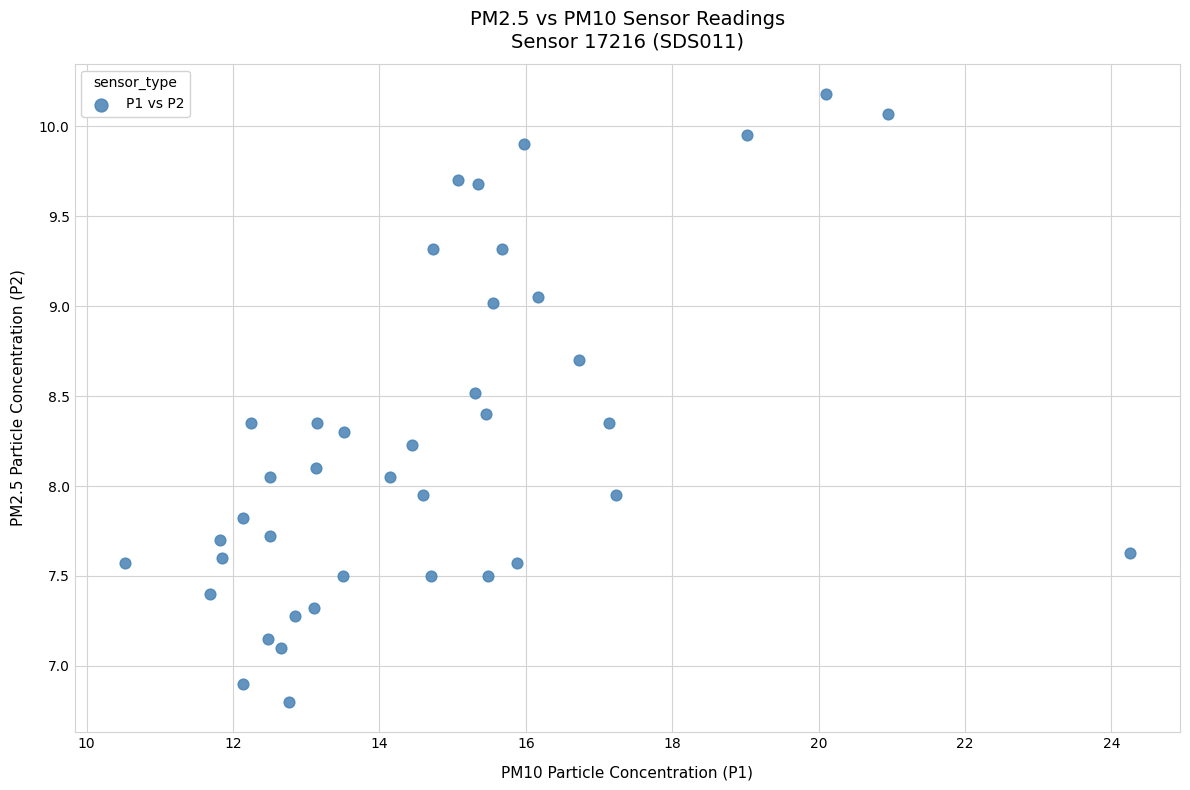

What is the range of Y values (max minus min)?

3.4